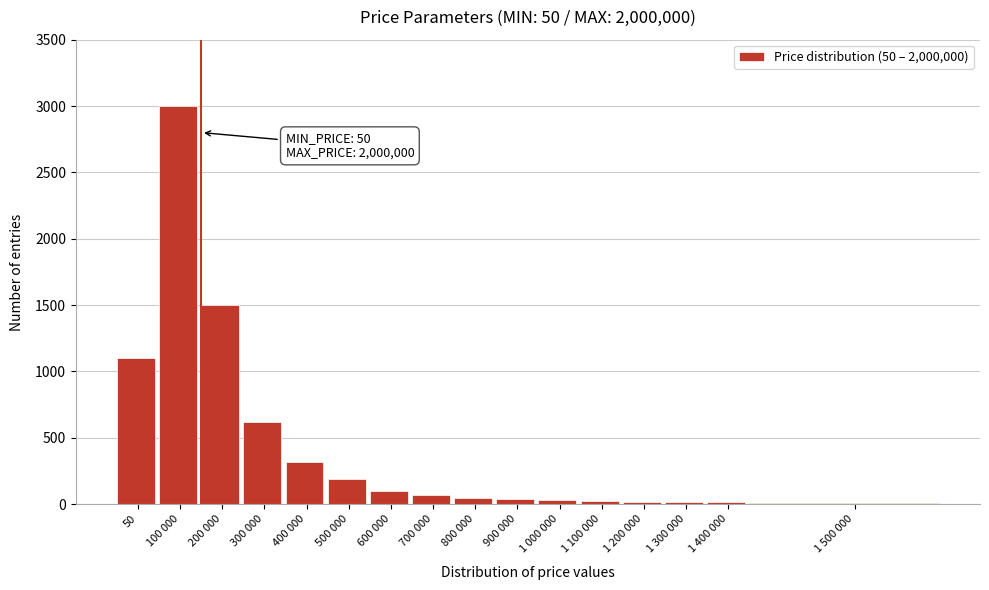

What is the change in value from 100 000 to 400 000?

-2680